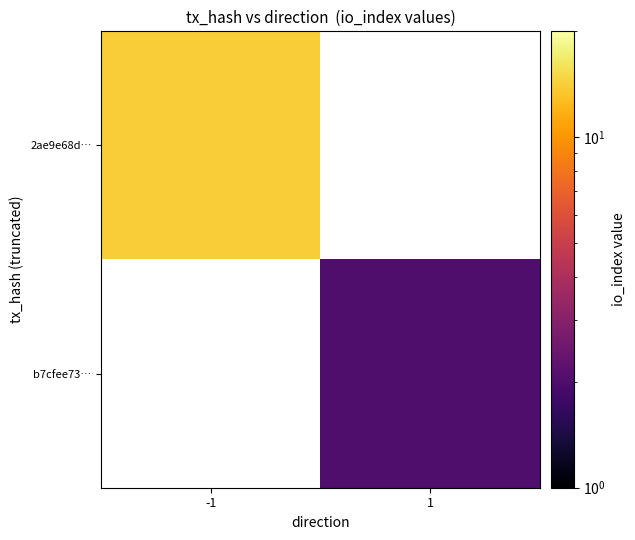

What is the minimum value shown in the chart?

2.0